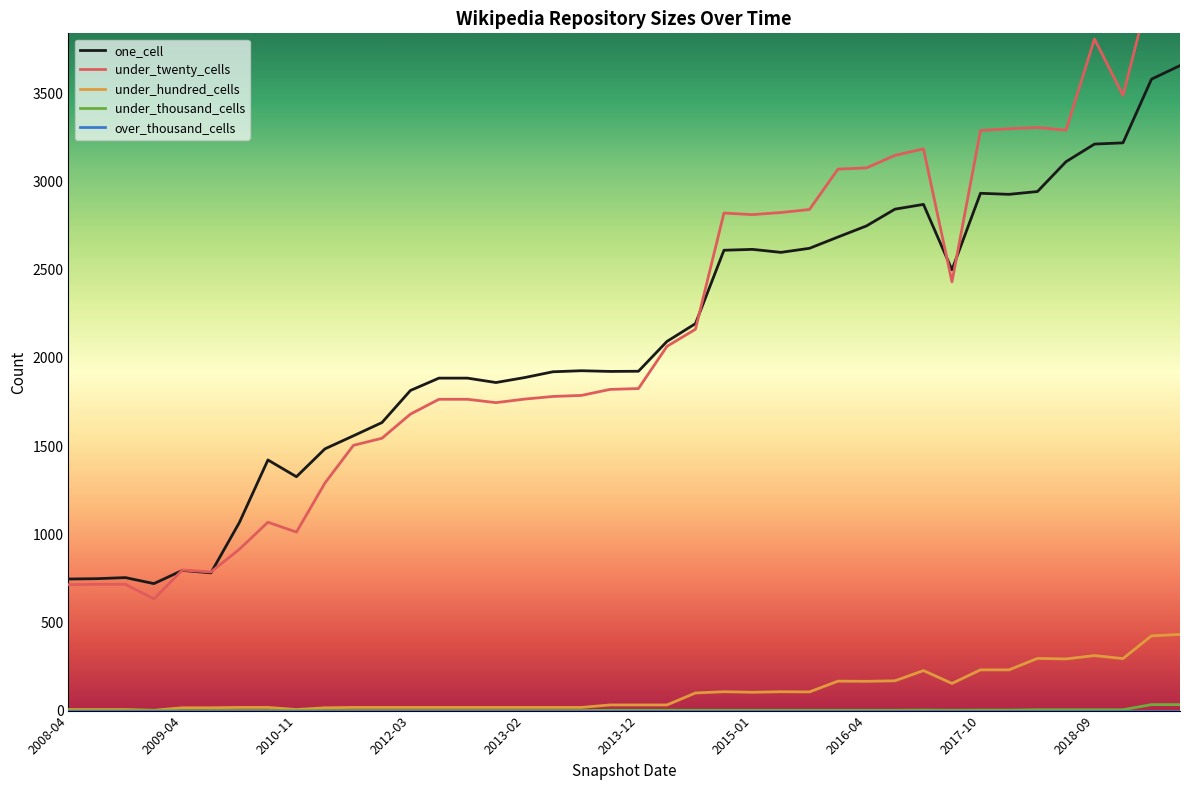

How many values in the one_cell series are below 1927?

20